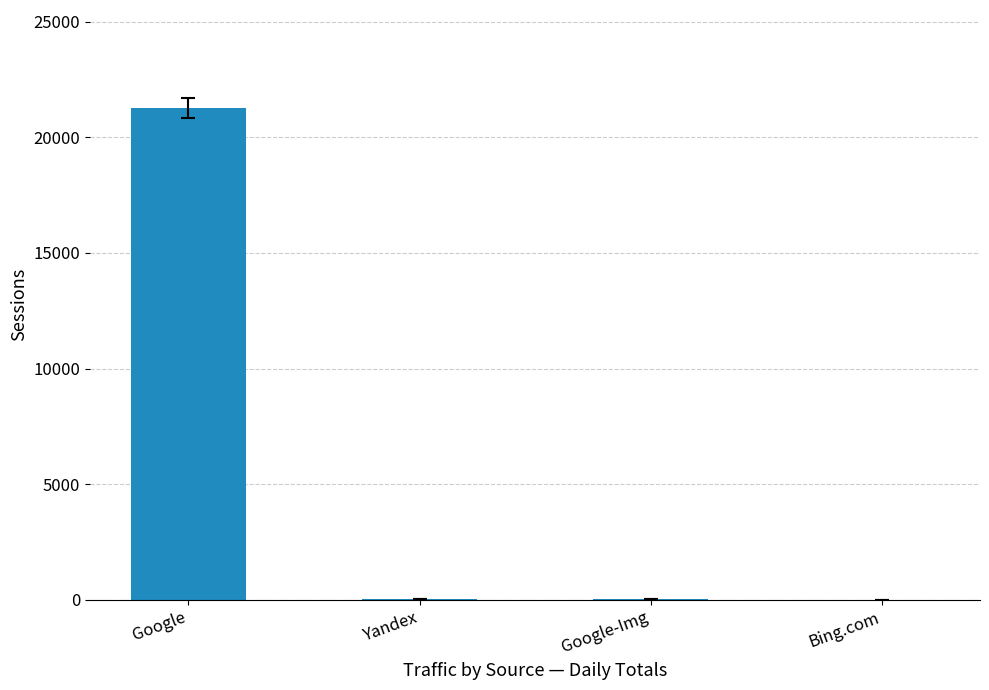

The value at Google is 21256. True or false?

True